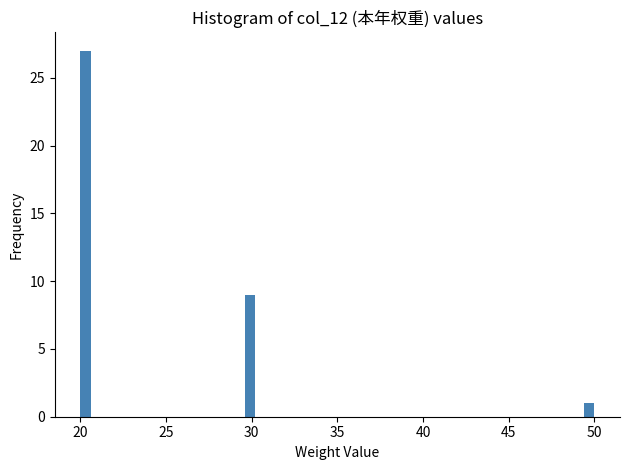

Around what value on the x-axis is the tallest bar? Give the approximate position of its centre, as read against the axis.

20.5